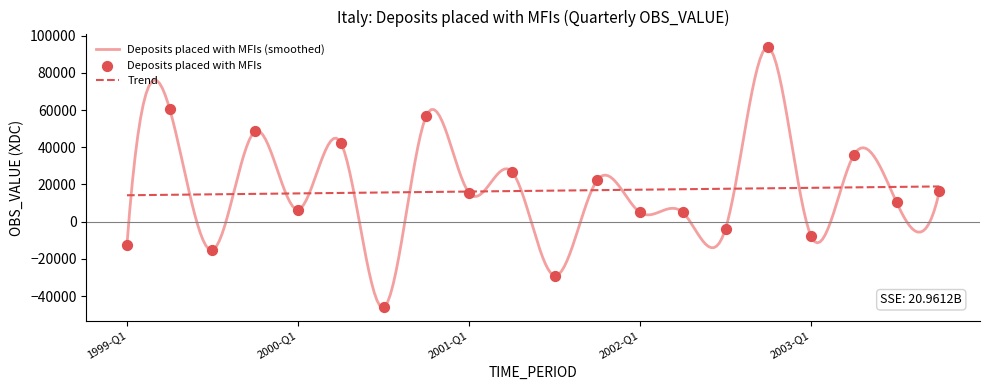

What is the change in value from 1999-Q3 to 2001-Q1?

+30753